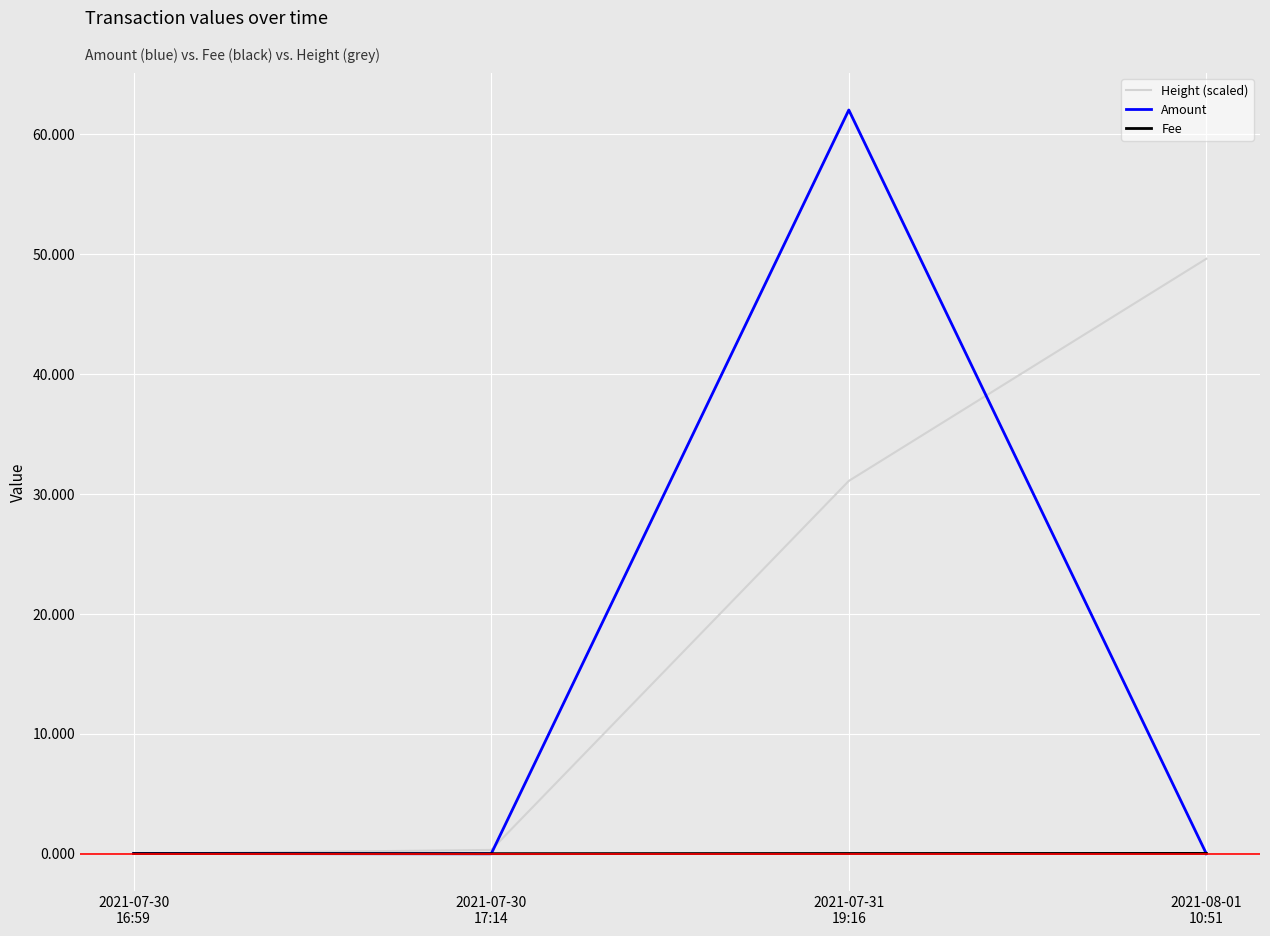

Rank the series by their maximum value, from highest to lowest.

Amount, Height (scaled), Fee